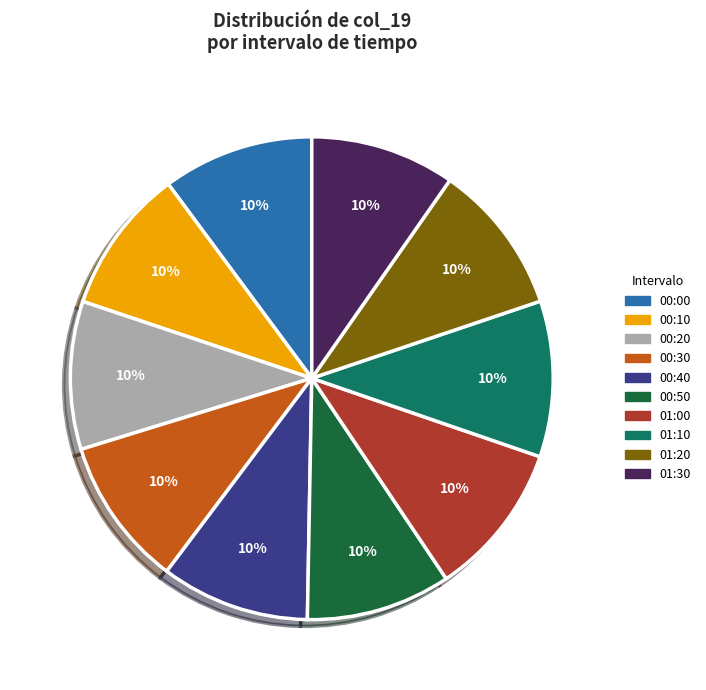

Is there any slice that represents more than half of the pie?

No